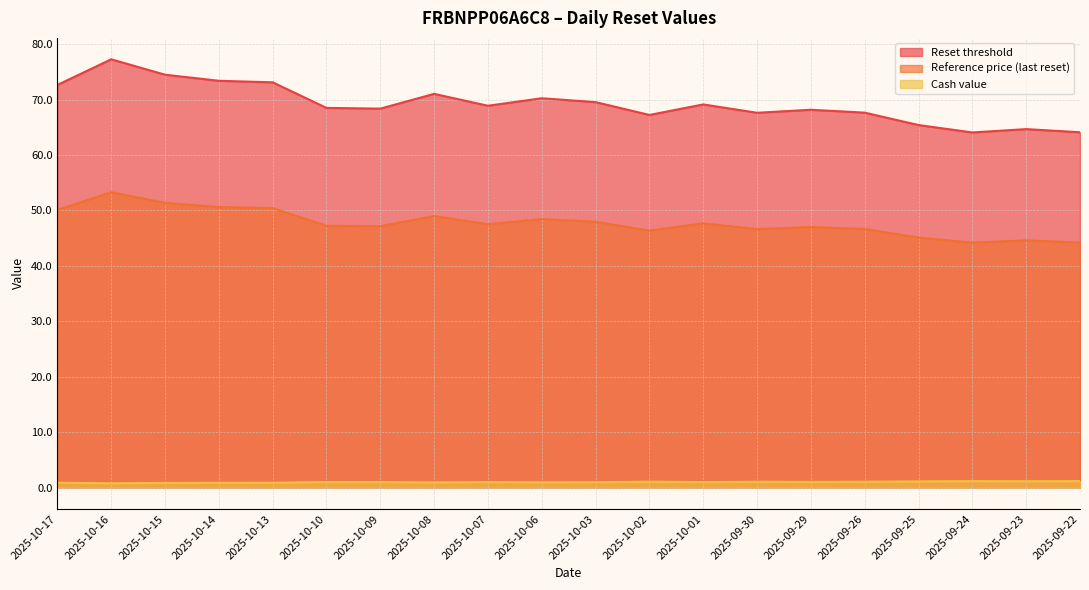

Which series has the largest range (max minus min)?

Reset threshold